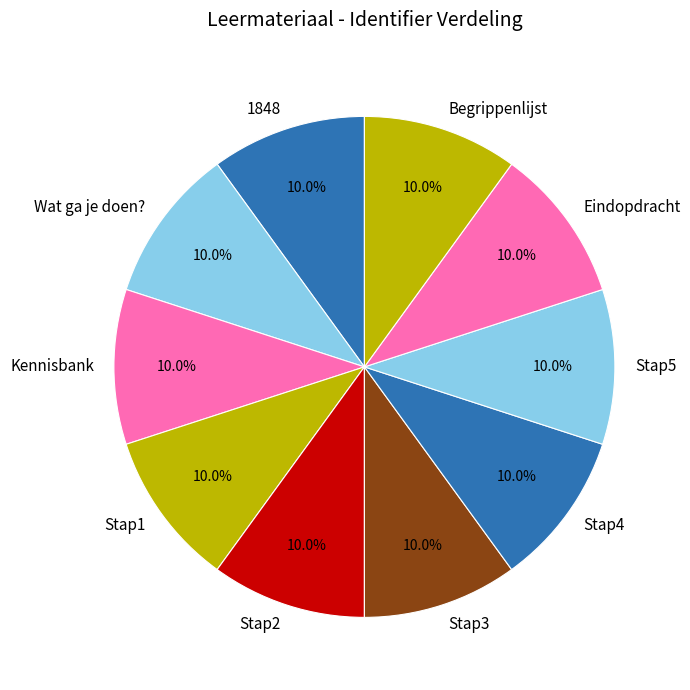

Combined, what portion of the pie is Stap1 and Begrippenlijst?

20.0%